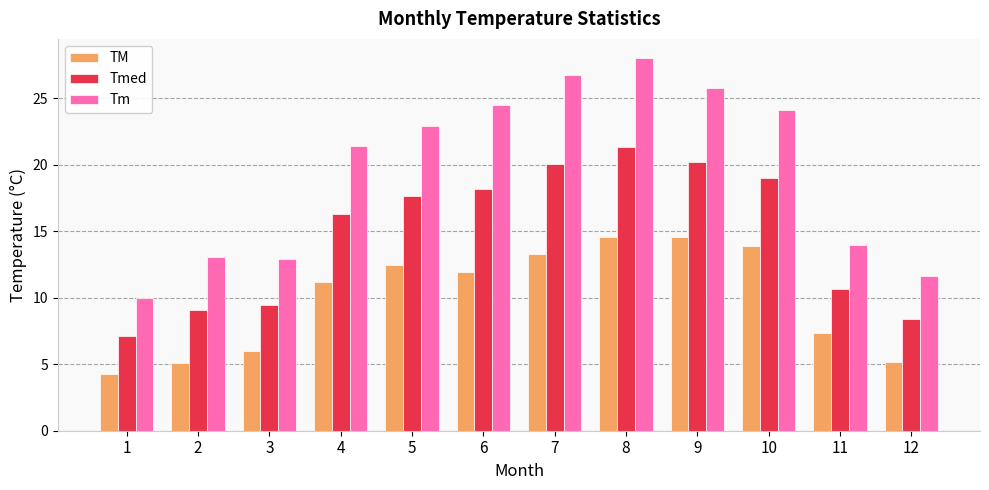

What is the sum of all Tmed values?

177.5